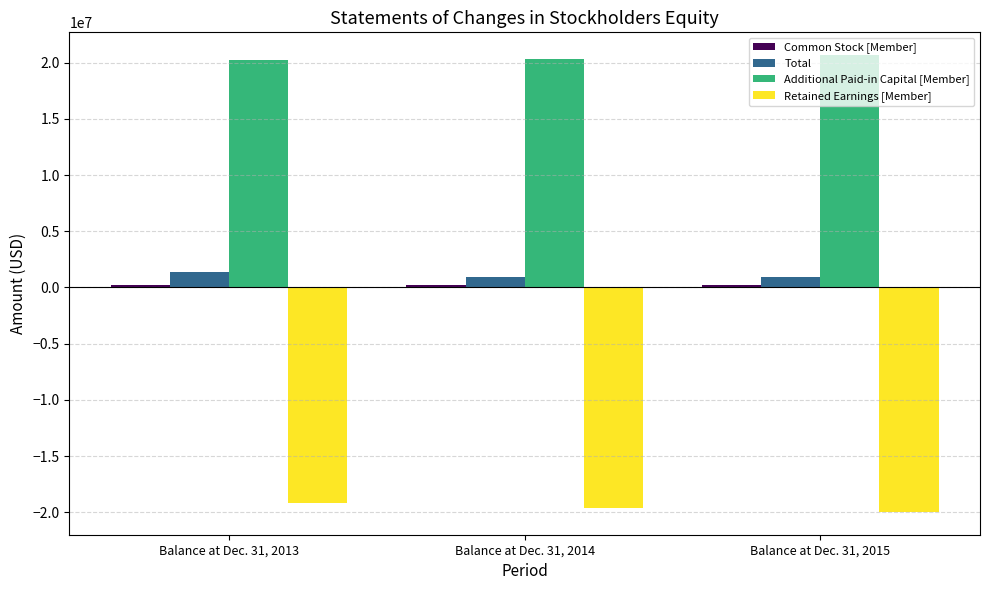

Are the bars horizontal?

No